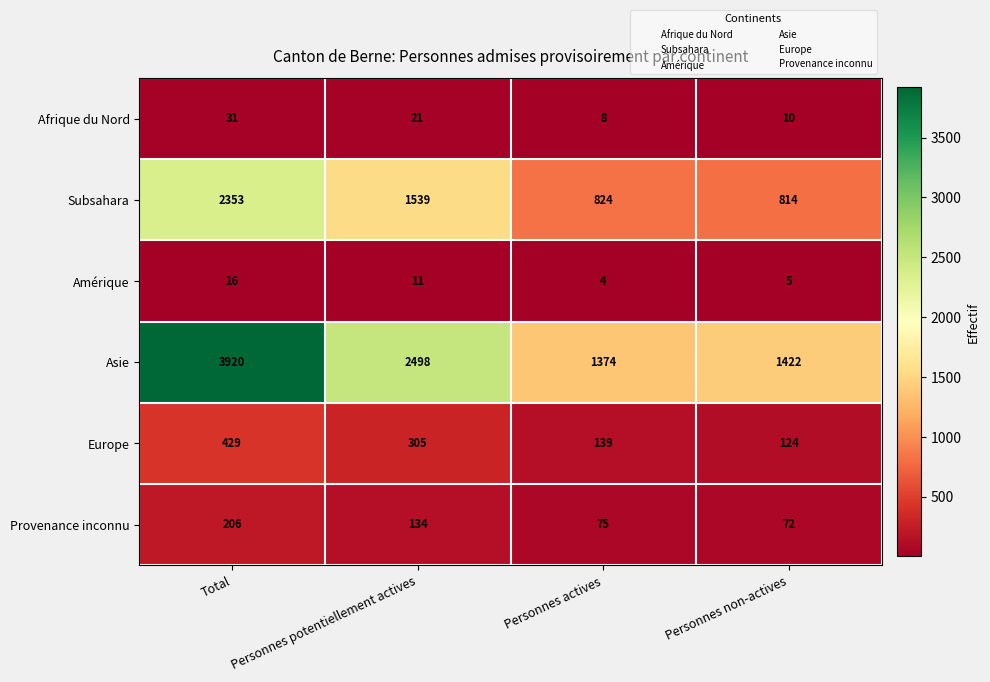

True or false: Amérique has a value of 4 at Personnes actives.

True